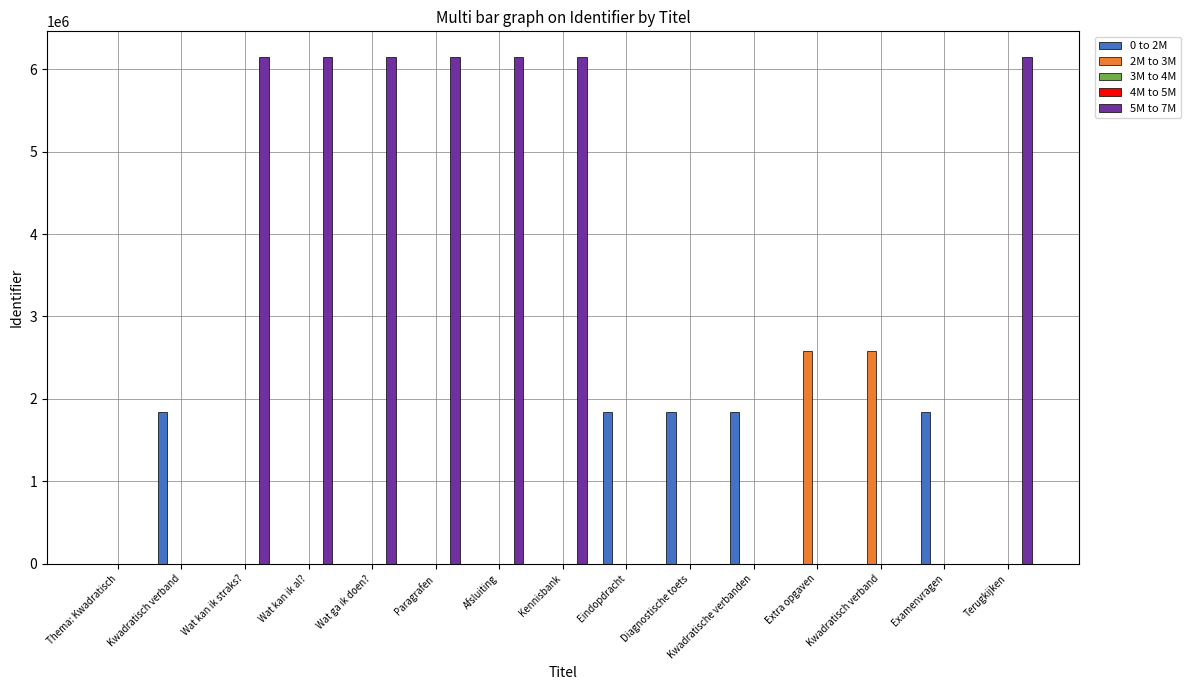

What is the value of the 5M to 7M bar at the 3rd from the left?

6152205